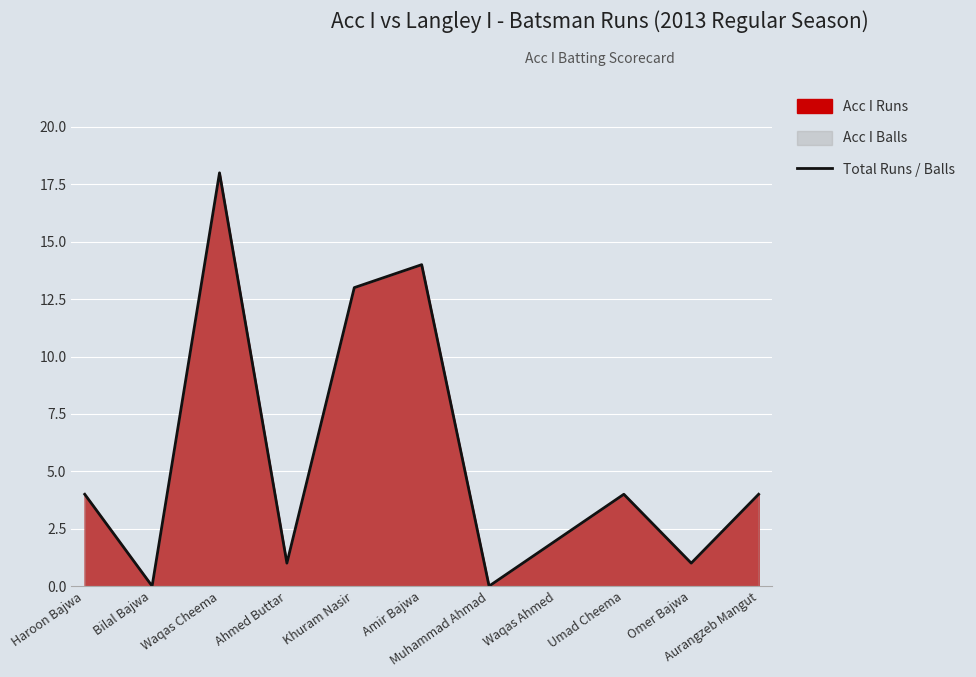

How many data points are less than 4?

5